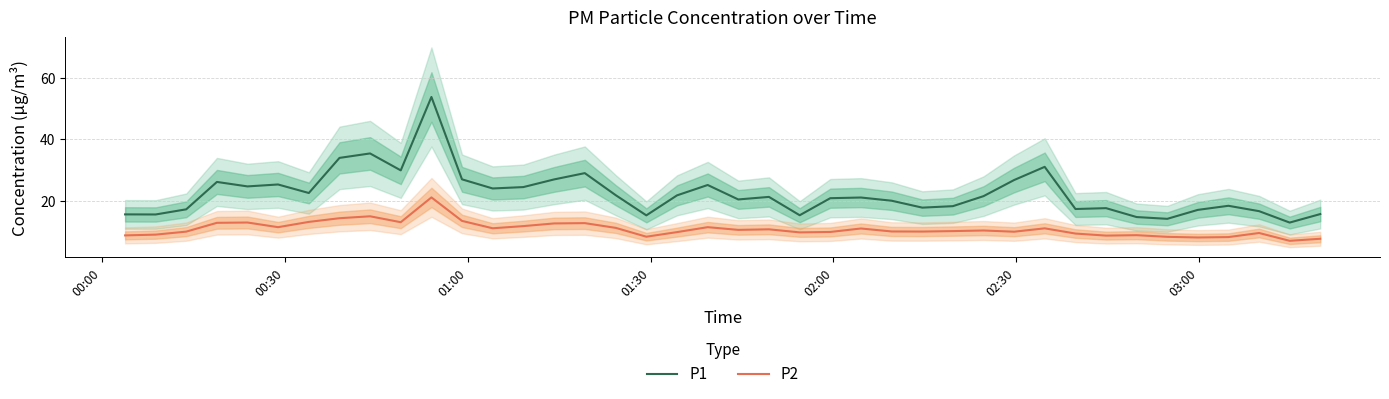

True or false: P2 and P1 cross at least once.

False